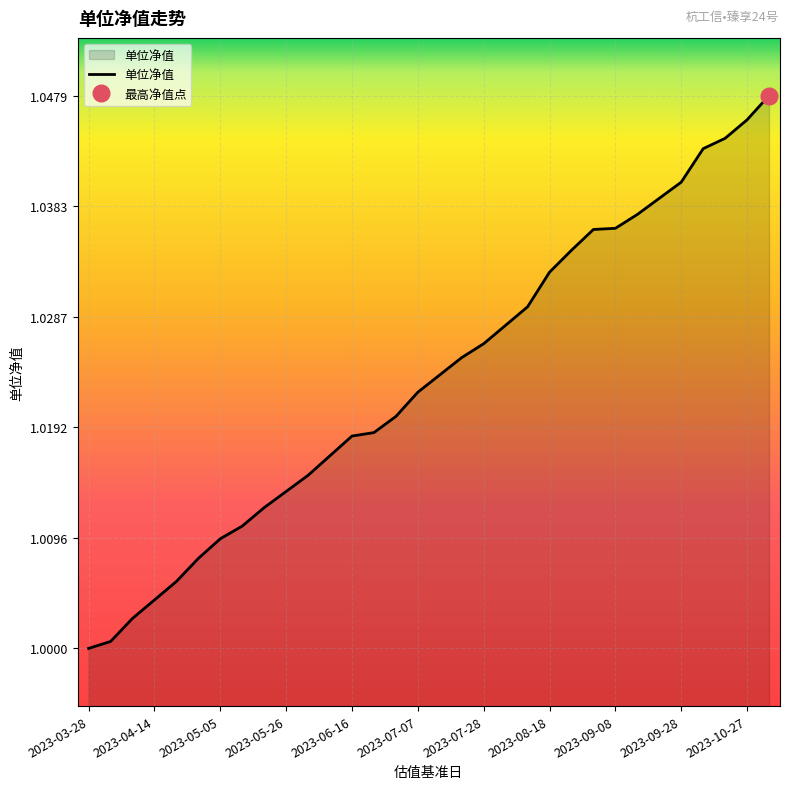

List the labels in order of value, smallest first.

2023-03-28, 2023-03-31, 2023-04-07, 2023-04-14, 2023-04-21, 2023-04-28, 2023-05-05, 2023-05-12, 2023-05-19, 2023-05-26, 2023-06-02, 2023-06-09, 2023-06-16, 2023-06-23, 2023-06-30, 2023-07-07, 2023-07-14, 2023-07-21, 2023-07-28, 2023-08-04, 2023-08-11, 2023-08-18, 2023-08-25, 2023-09-01, 2023-09-08, 2023-09-15, 2023-09-22, 2023-09-28, 2023-10-13, 2023-10-20, 2023-10-27, 2023-11-03